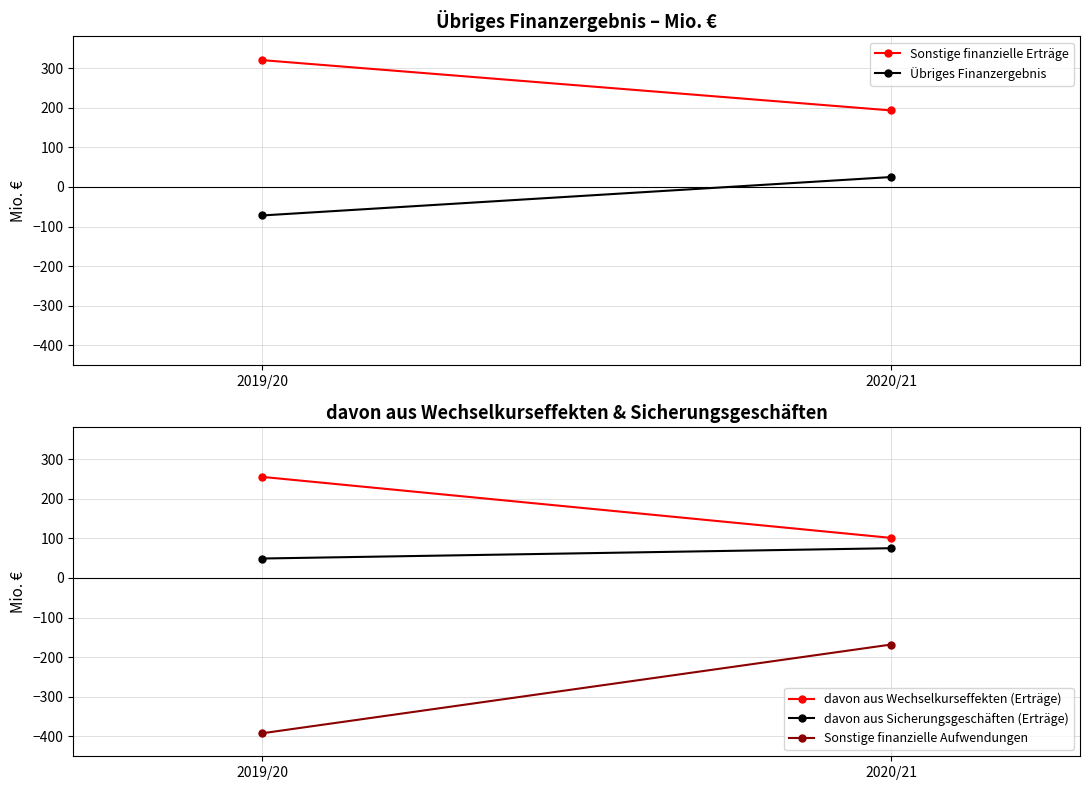

How many lines are shown in the chart?

5